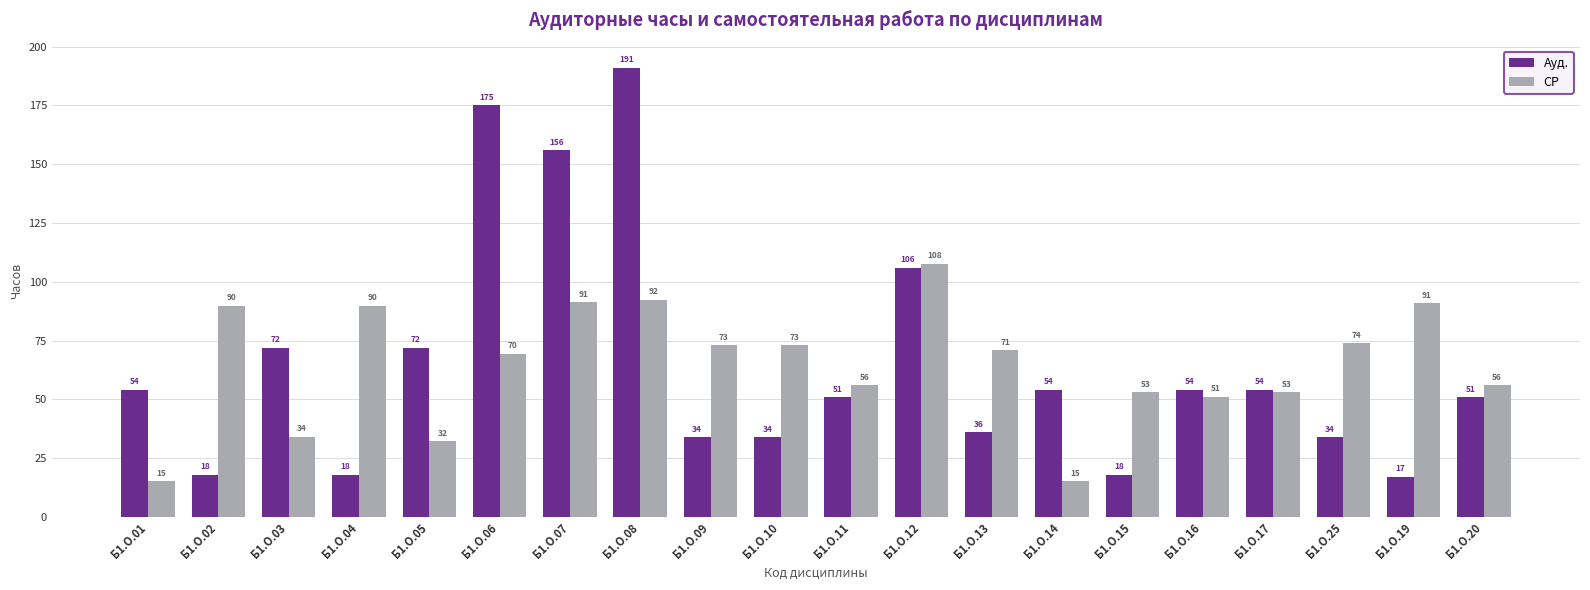

Which series has the largest range (max minus min)?

Ауд.